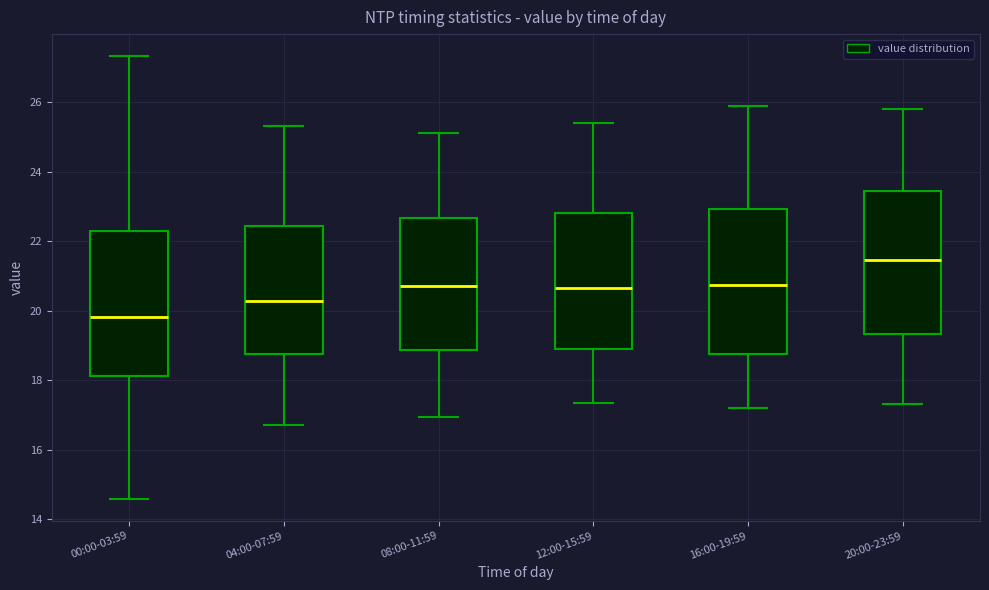

Where does the upper whisker of the box for 20:00-23:59 end on the y-axis? The values are not printed on the chart, so give them approximately, as read against the axis.

25.8